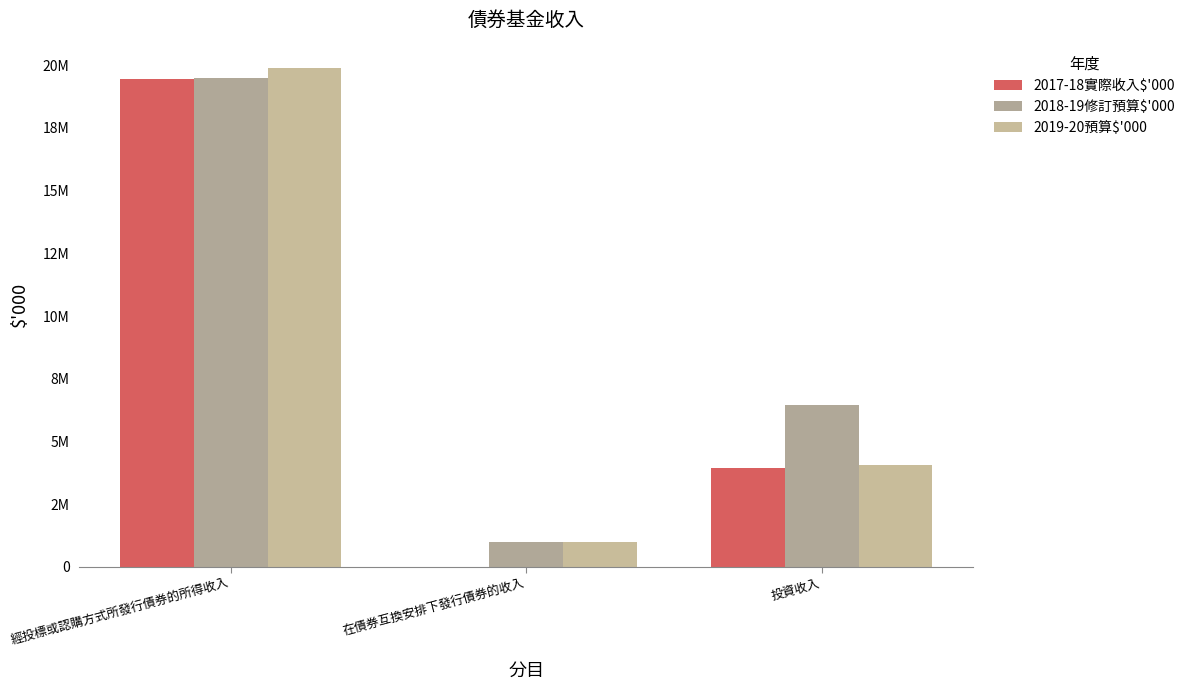

What is the difference between the 2017-18實際收入$'000 values at 經投標或認購方式所發行債券的所得收入 and 在債券互換安排下發行債券的收入?

19429445